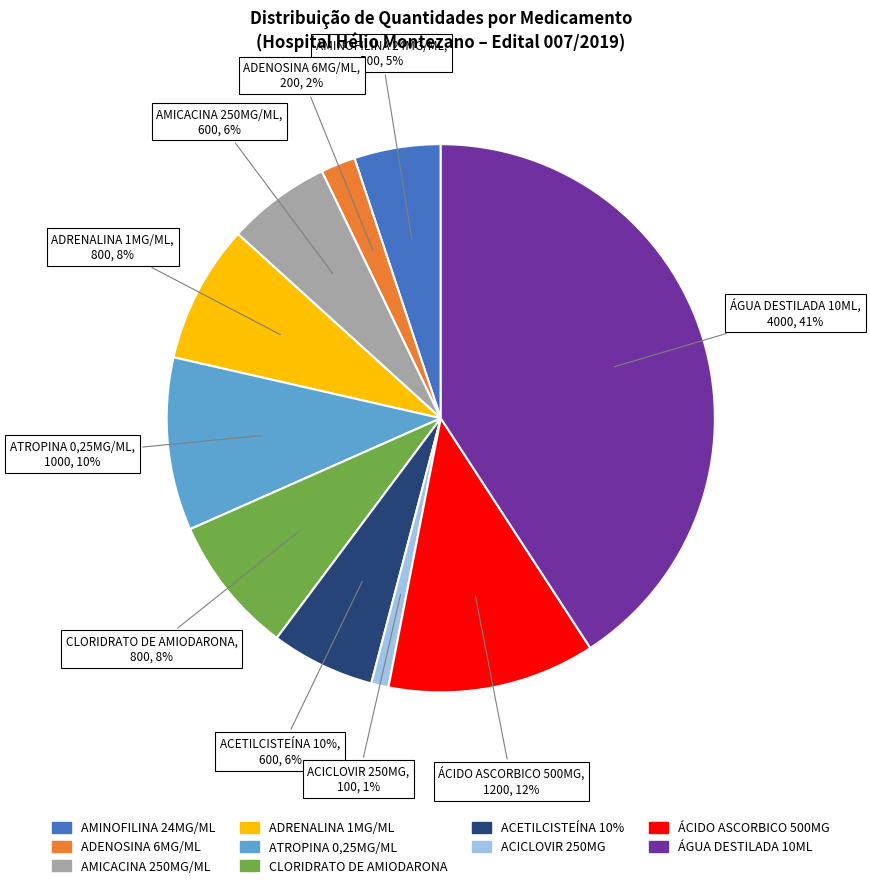

True or false: ACETILCISTEÍNA 10% accounts for 1% of the total.

False